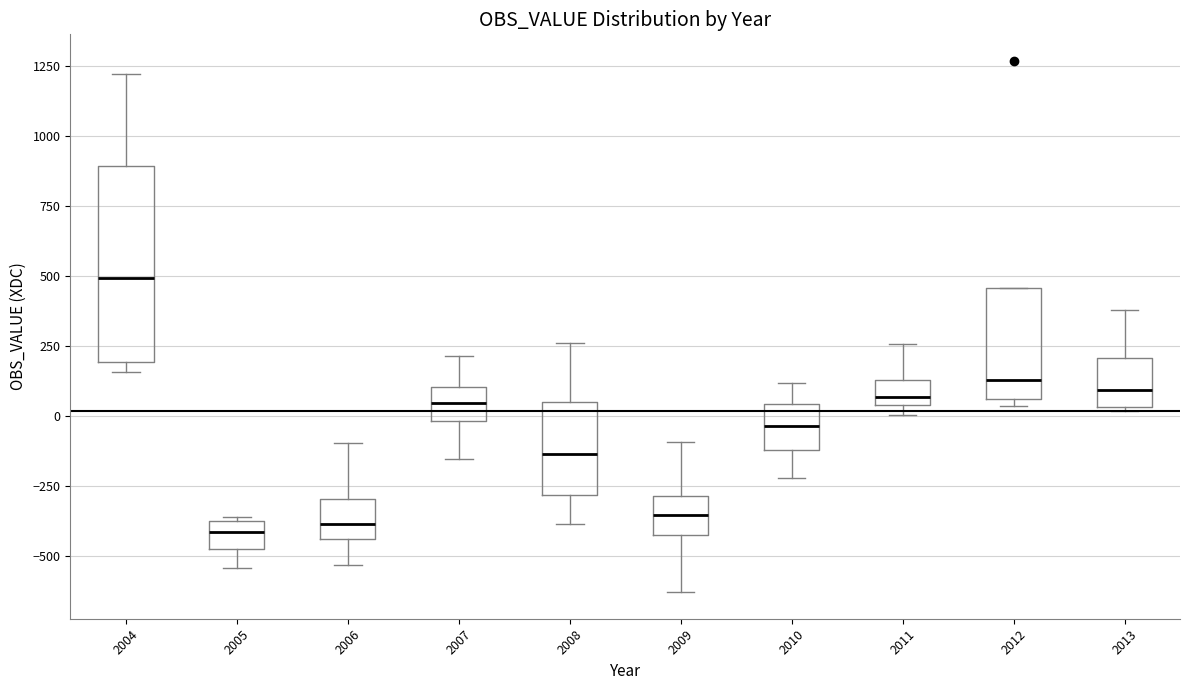

Where is the lower edge of the box at x = 2013 on the y-axis? The values are not printed on the chart, so give them approximately, as read against the axis.

50